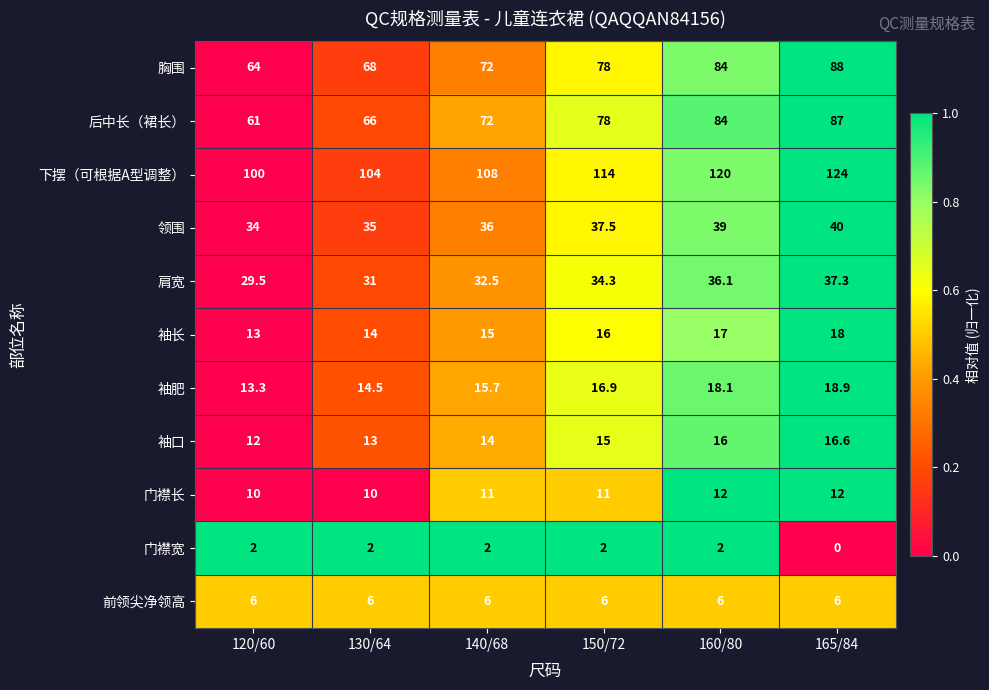

At which label is 肩宽 closest to 33?

140/68